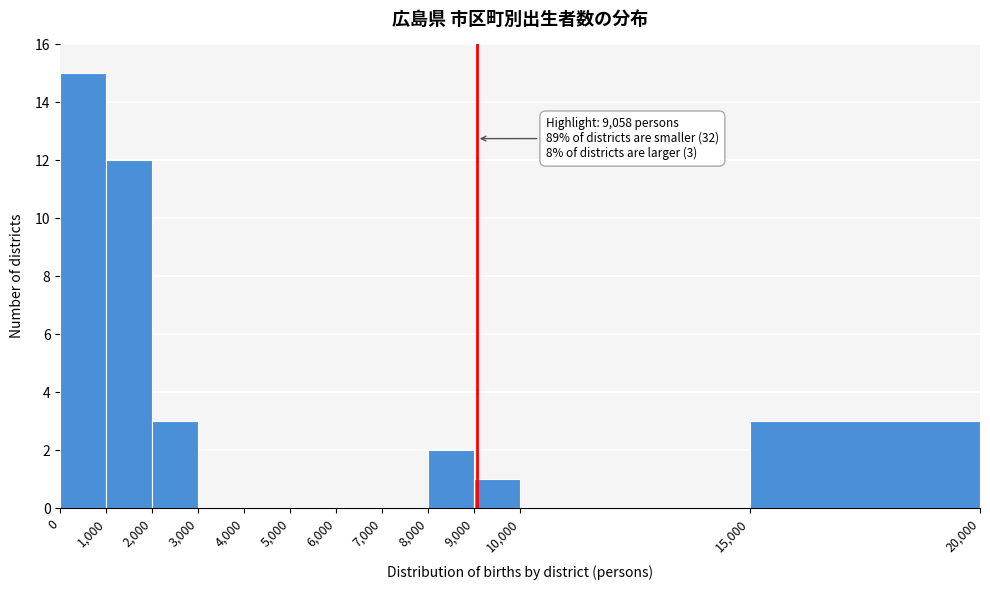

Over which range of the x-axis is the bar tallest?

0 to 1,000